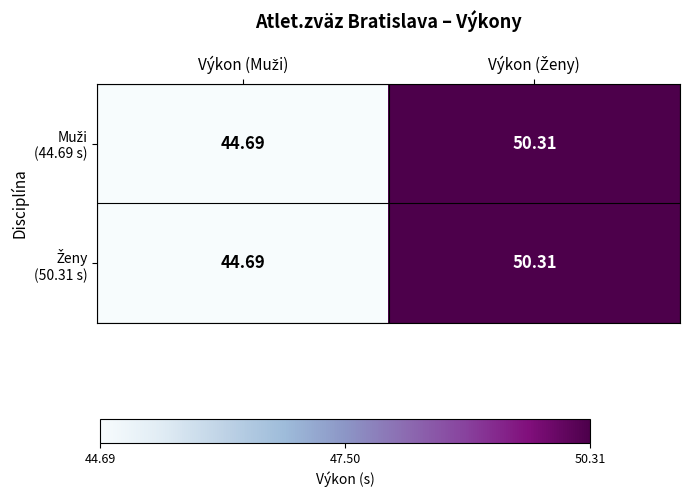

Between Výkon (Ženy) and Výkon (Muži), which is larger?

Výkon (Ženy)